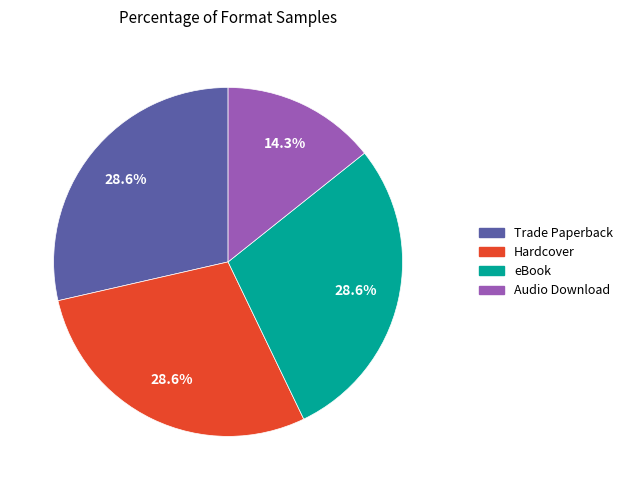

What percentage is the Audio Download slice, to the nearest percent?

14%